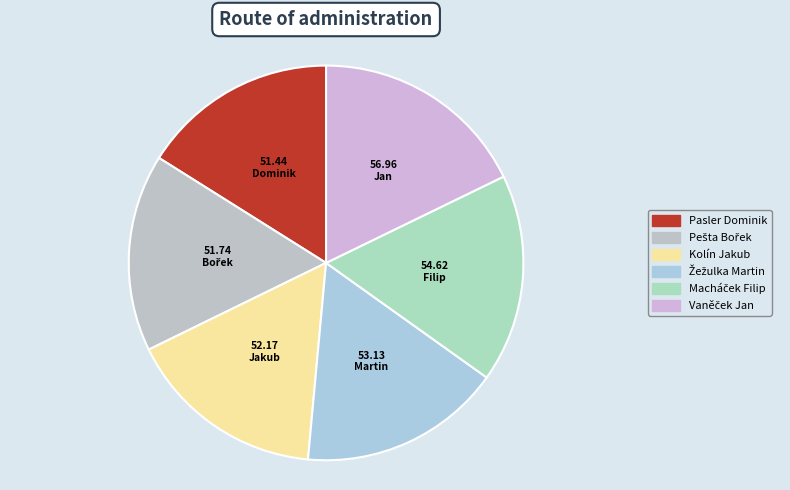

Count the number of slices in the pie.

6